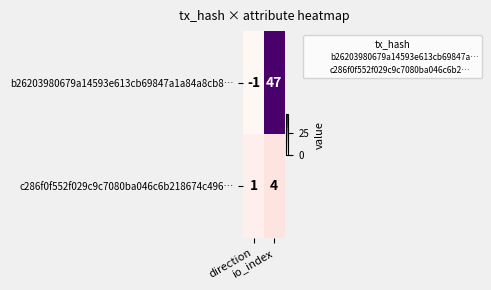

Between direction and io_index, which series saw the biggest shift?

b26203980679a14593e613cb69847a1a84a8cb8…